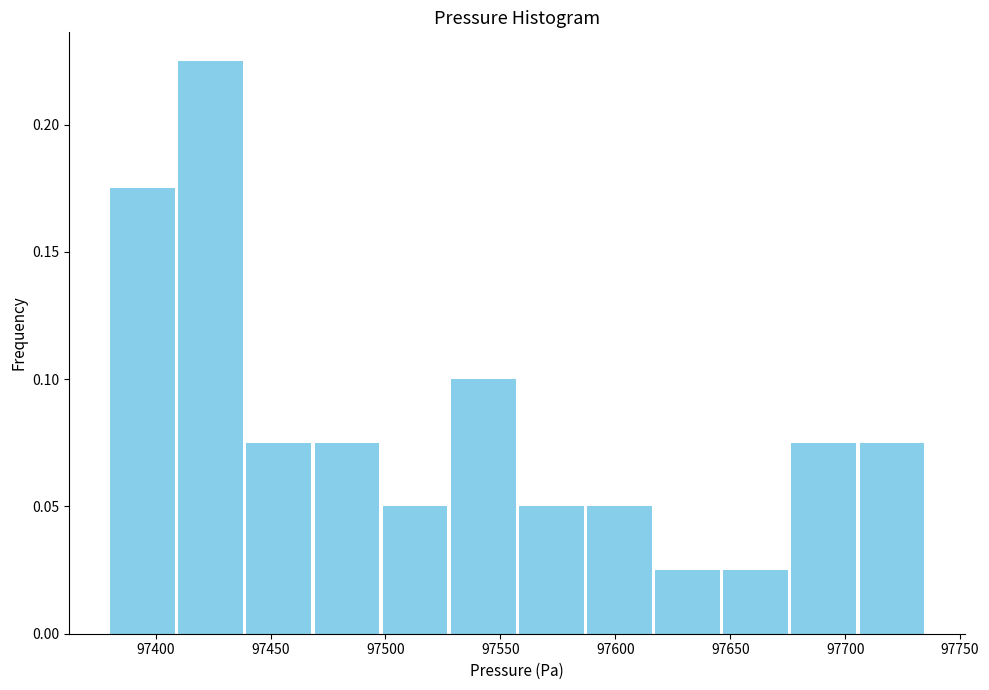

What is the height of the bar covering 97585 to 97615 on the x-axis? Neither the bar edges nor the heights are printed on the chart, so give them approximately, as read against the axes.

0.050